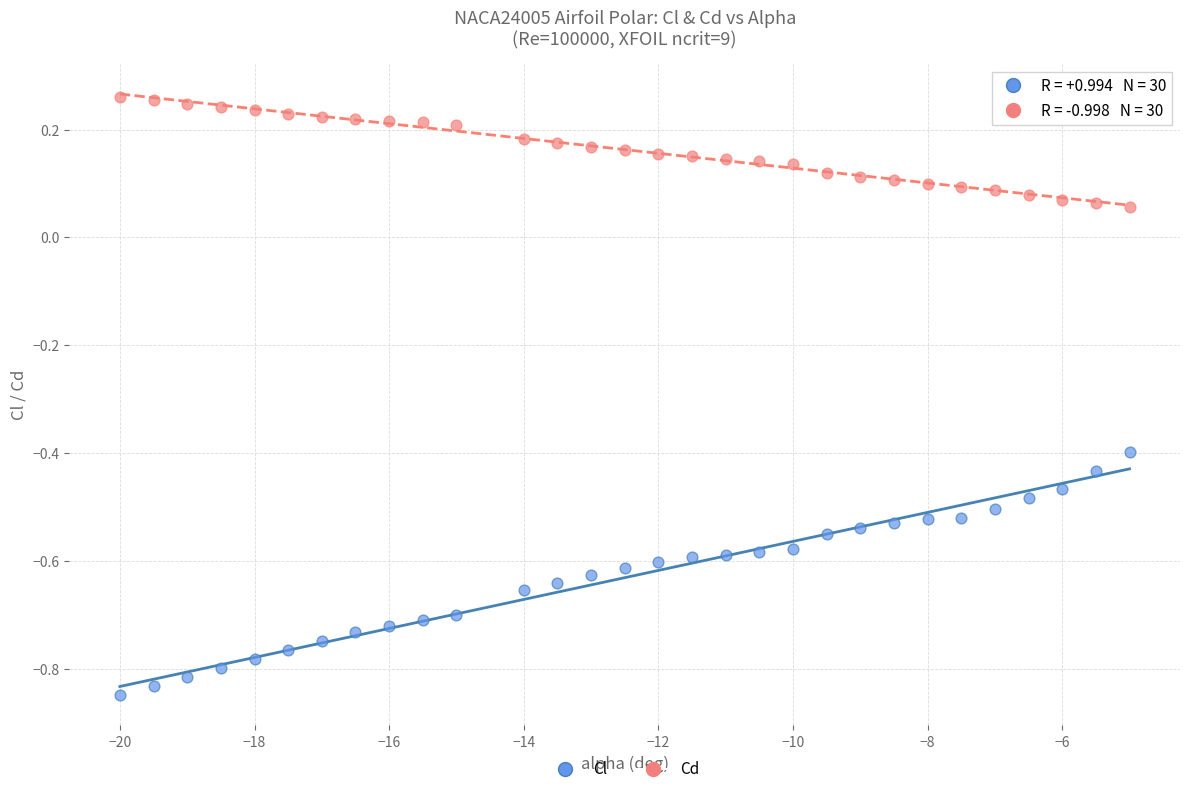

What are all the series names shown in the legend?

Cl, Cd